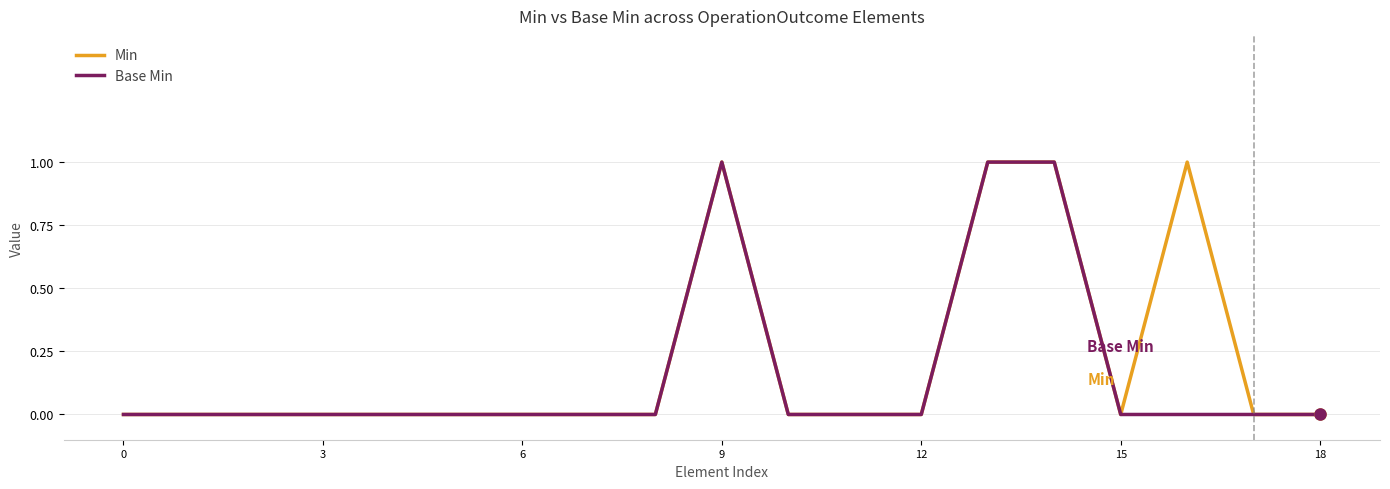

What is the maximum value shown in the chart?

1